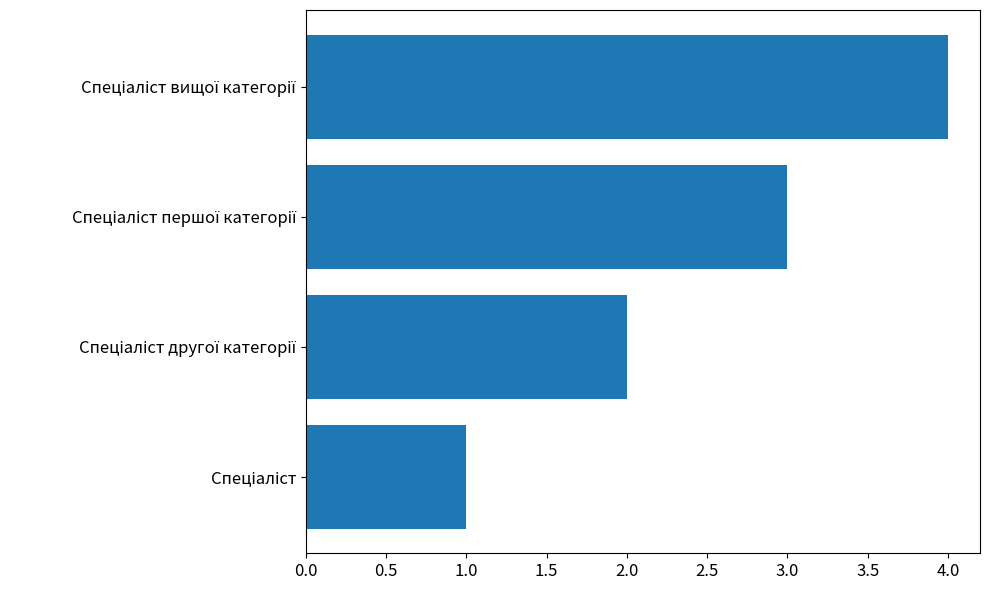

How many series are shown in this chart?

1